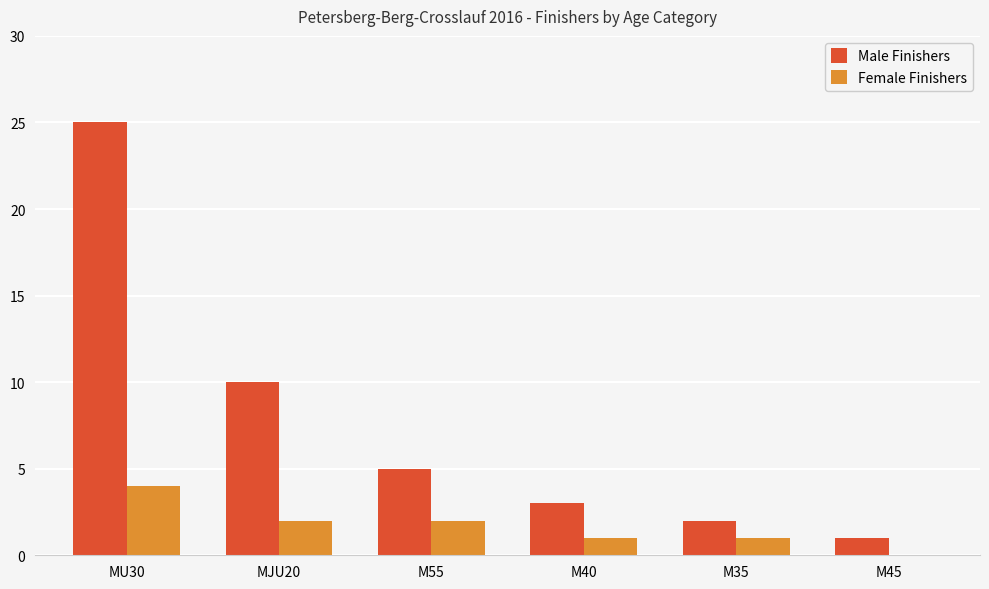

What is the sum of all Male Finishers values?

46